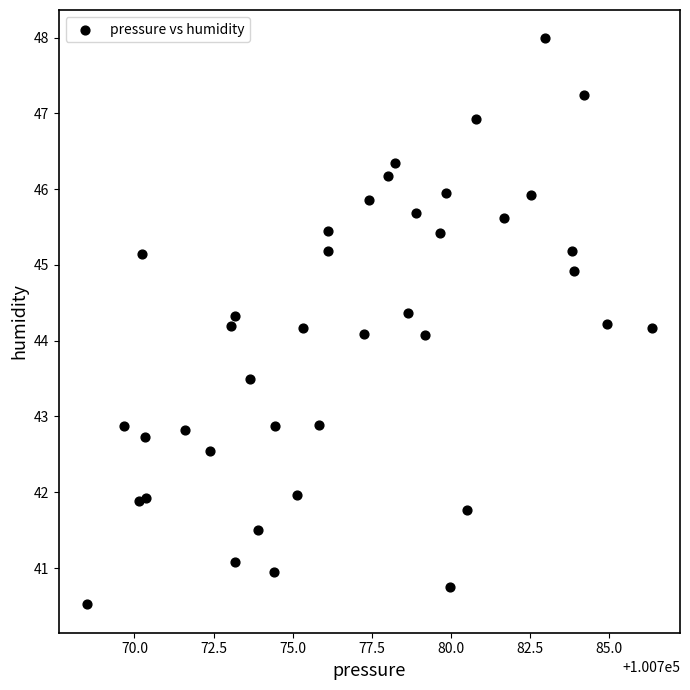

What is the range of Y values (max minus min)?

7.5